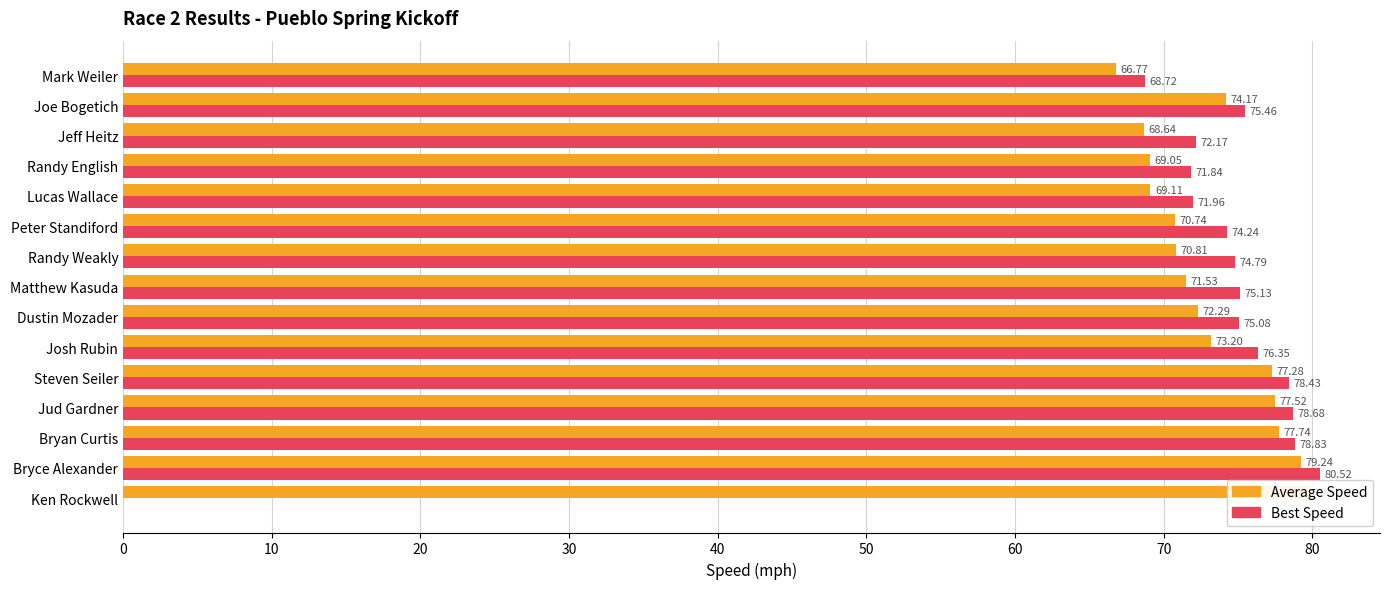

What is the average value of the Best Speed series?

70.1